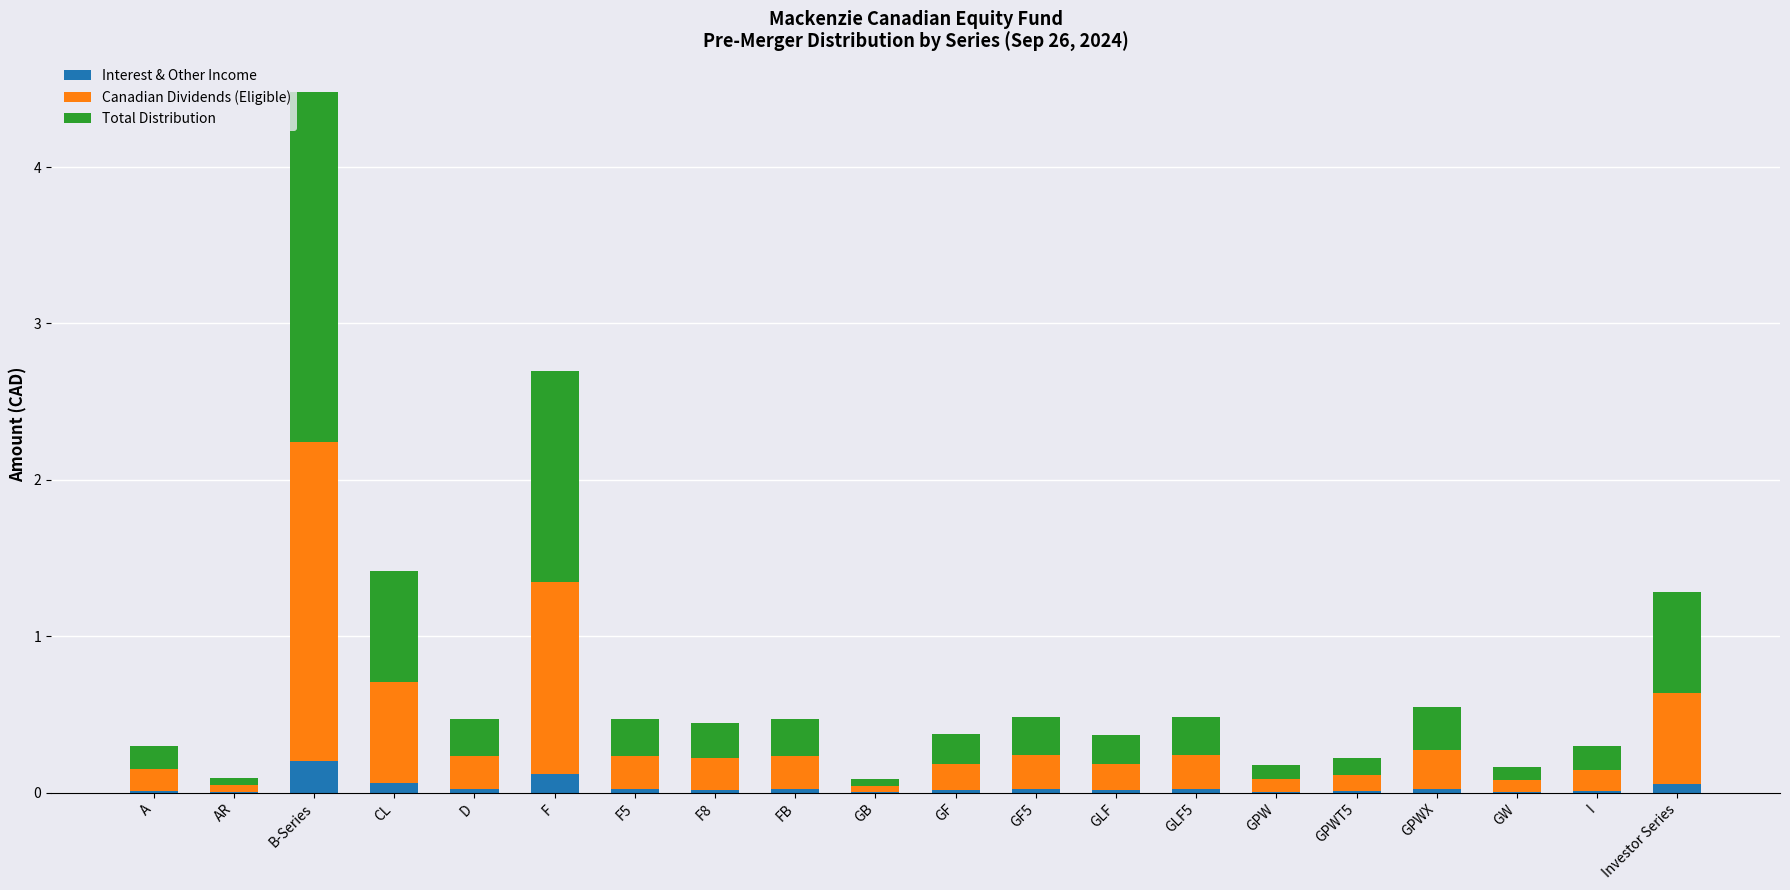

True or false: Interest & Other Income has a value of 0.0 at GPW.

True